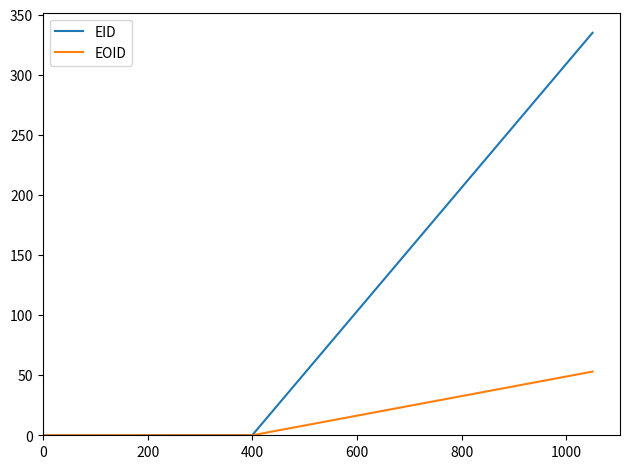

Rank the series by their maximum value, from highest to lowest.

EID, EOID